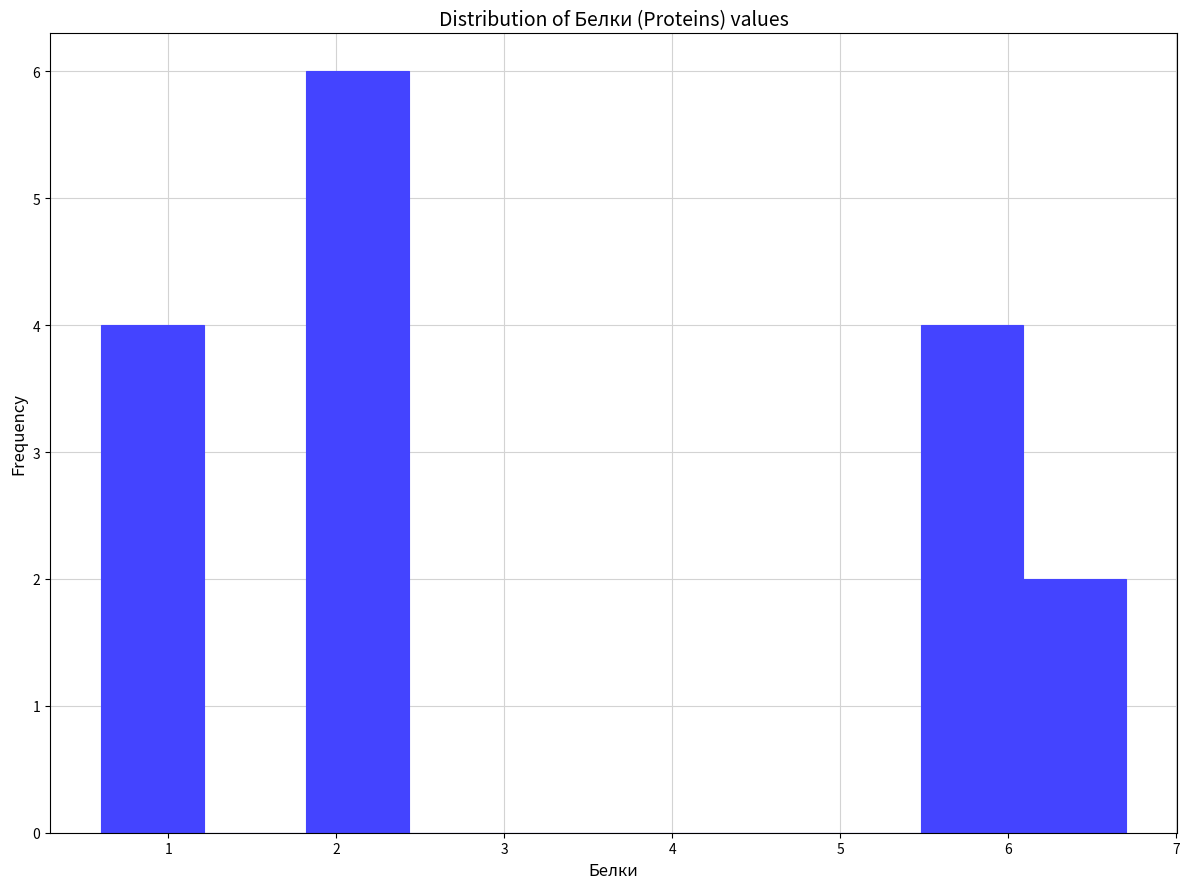

What is the height of the bar covering 6.09 to 6.70 on the x-axis? Neither the bar edges nor the heights are printed on the chart, so give them approximately, as read against the axes.

2